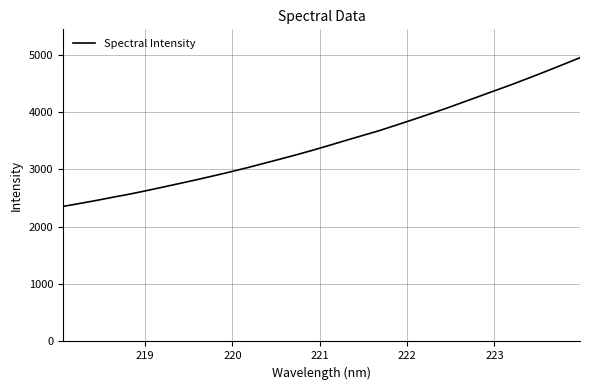

How many categories are shown in the chart?

32